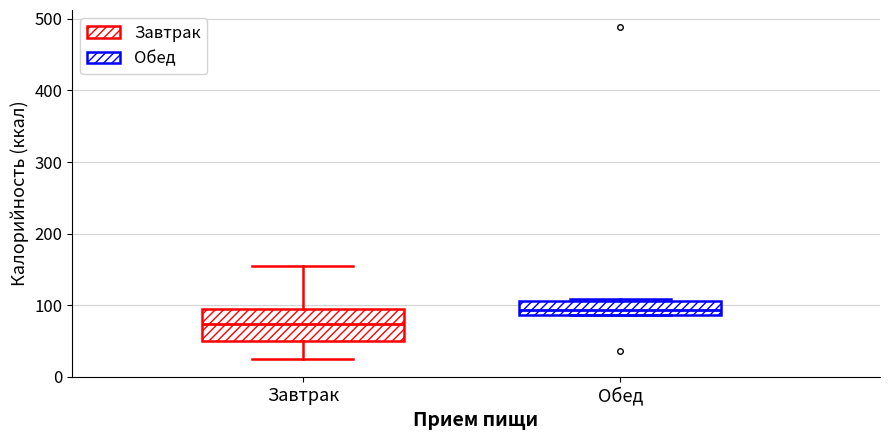

Where is the lower edge of the box for Обед on the y-axis? The values are not printed on the chart, so give them approximately, as read against the axis.

90